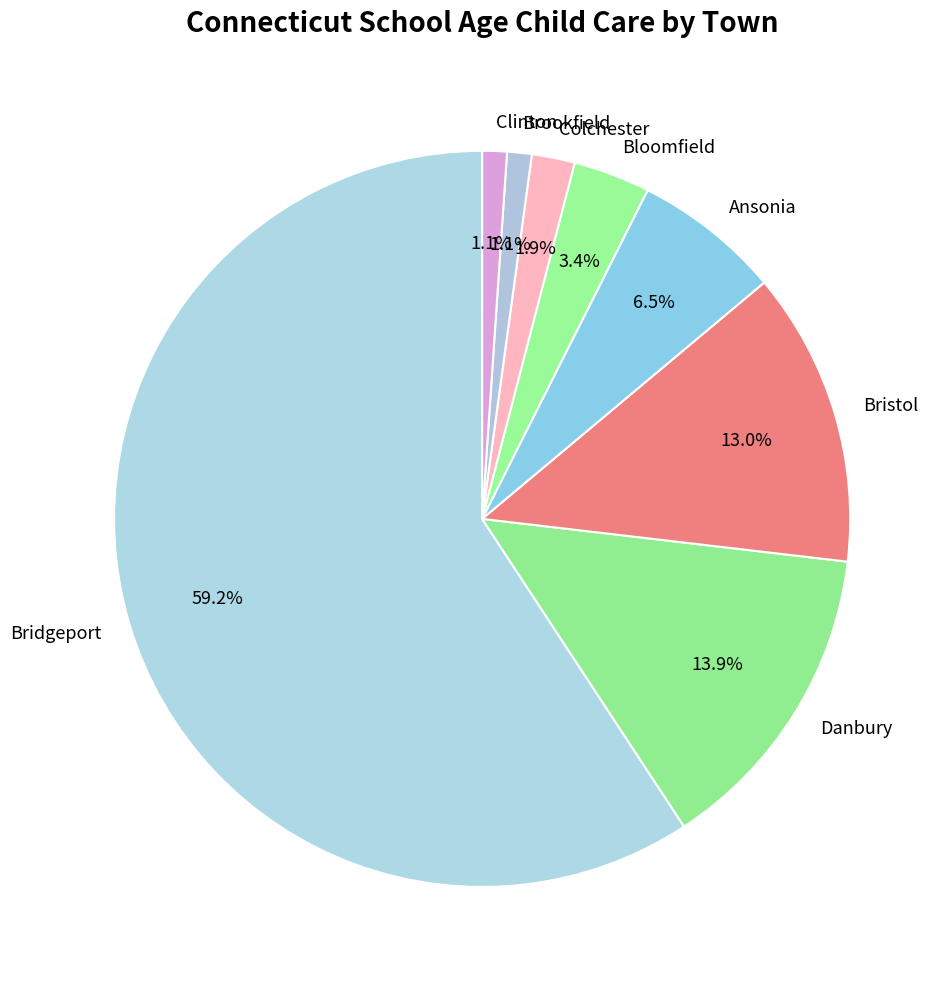

Which category has the biggest portion of the pie?

Bridgeport